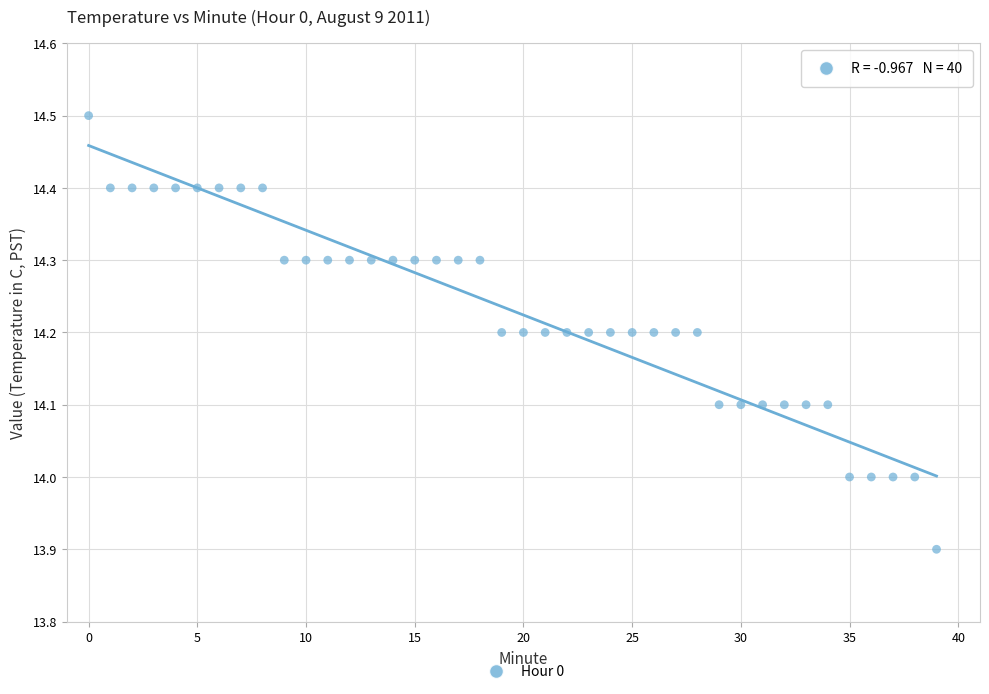

What is the range of Y values (max minus min)?

0.6